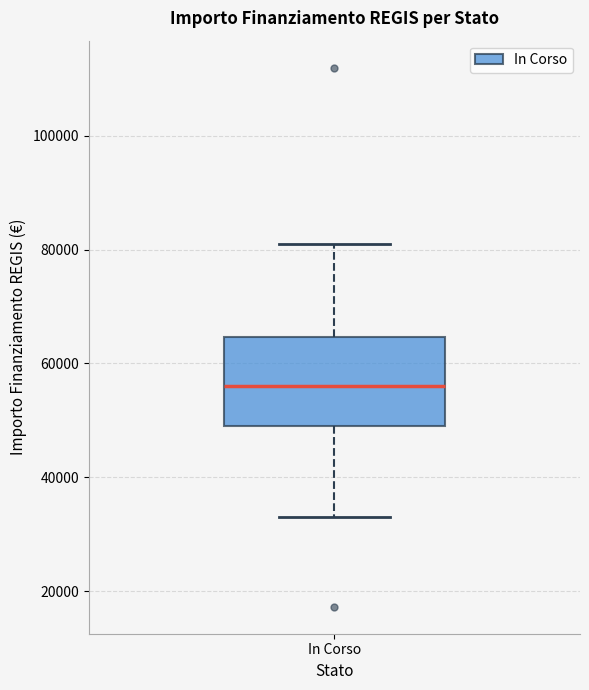

Read this box plot against the y-axis: the position of the median line, the range covered by the box, and the ends of both whiskers. The values are not printed on the chart, so give them approximately, as read against the axis.

median 56000, box 50000 to 64000, whiskers 32000 to 80000